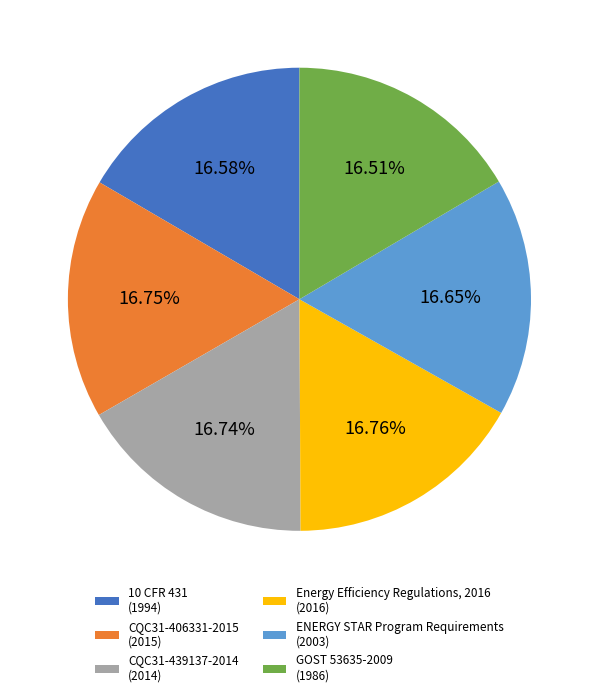

Combined, do Energy Efficiency Regulations, 2016 and 10 CFR 431 account for over 50%?

No